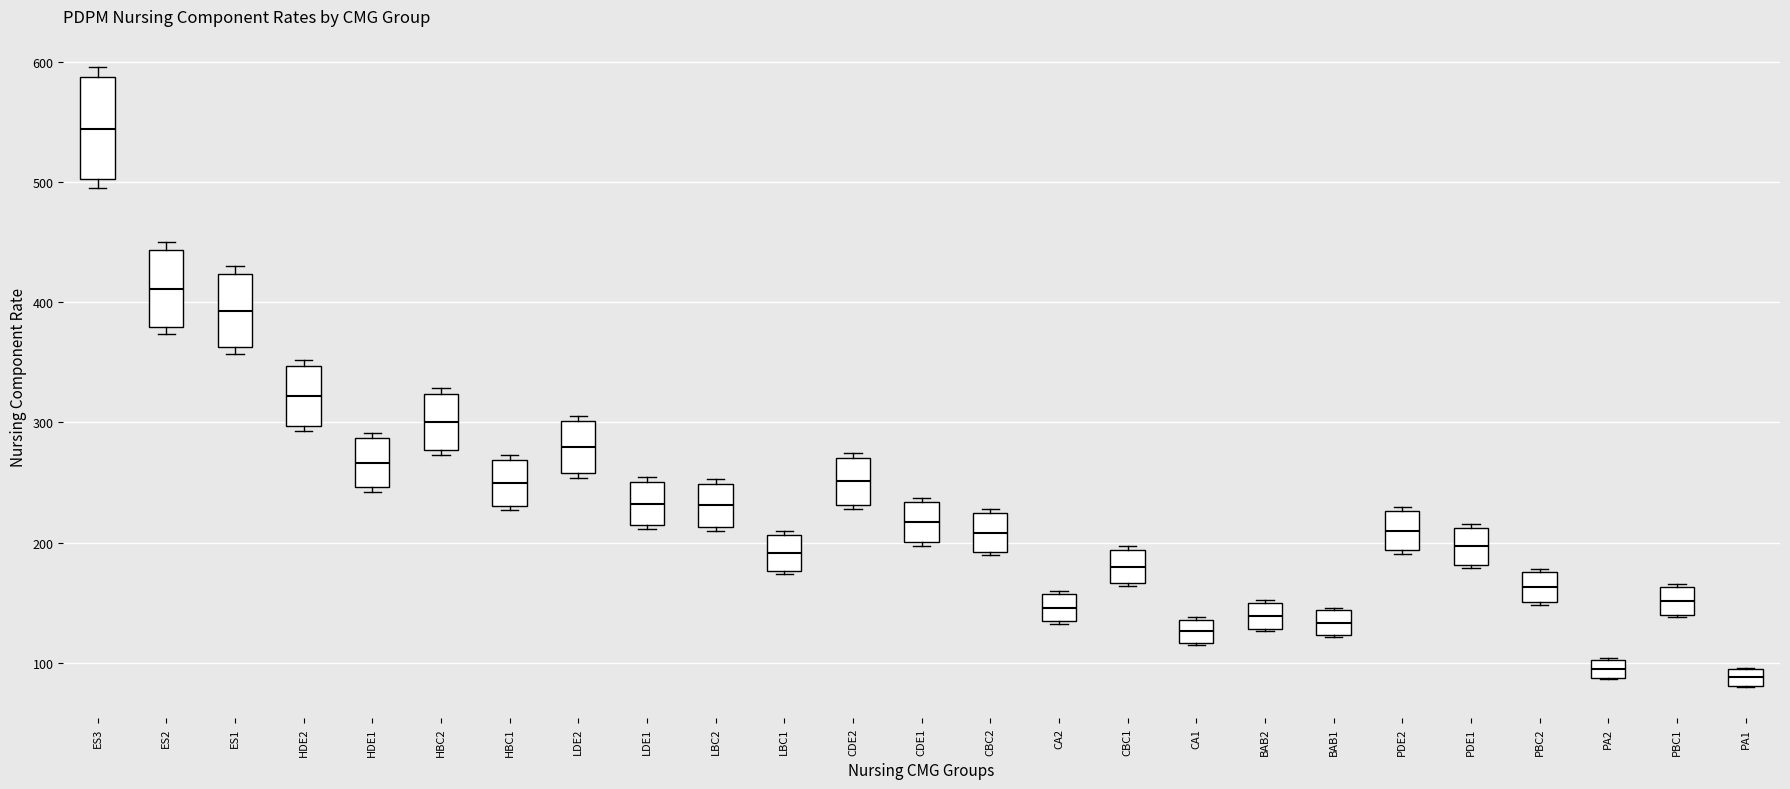

Which box is the tallest, from its lower edge to its upper edge?

ES3